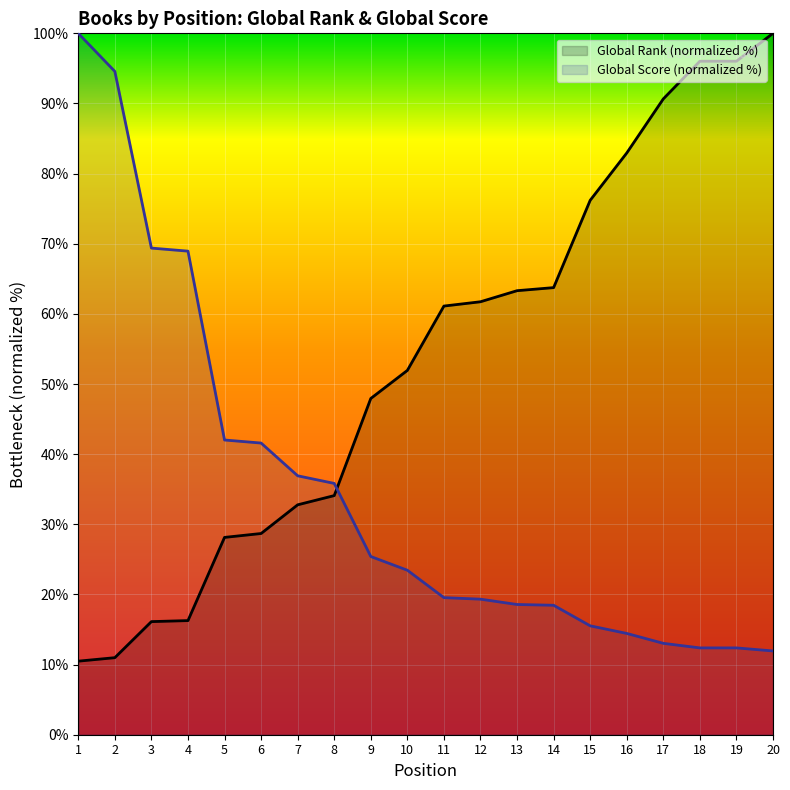

Reading right to left, what are all the values shown in this chart?

Global Rank (normalized %): 20=100.0	19=96.0	18=96.0	17=90.7	16=82.9	15=76.2	14=63.7	13=63.3	12=61.7	11=61.1	10=51.9	9=47.9	8=34.1	7=32.8	6=28.7	5=28.1	4=16.3	3=16.1	2=11.0	1=10.5
Global Score (normalized %): 20=11.9	19=12.4	18=12.4	17=13.0	16=14.4	15=15.5	14=18.5	13=18.6	12=19.3	11=19.5	10=23.5	9=25.4	8=35.8	7=36.9	6=41.6	5=42.0	4=68.9	3=69.4	2=94.6	1=100.0